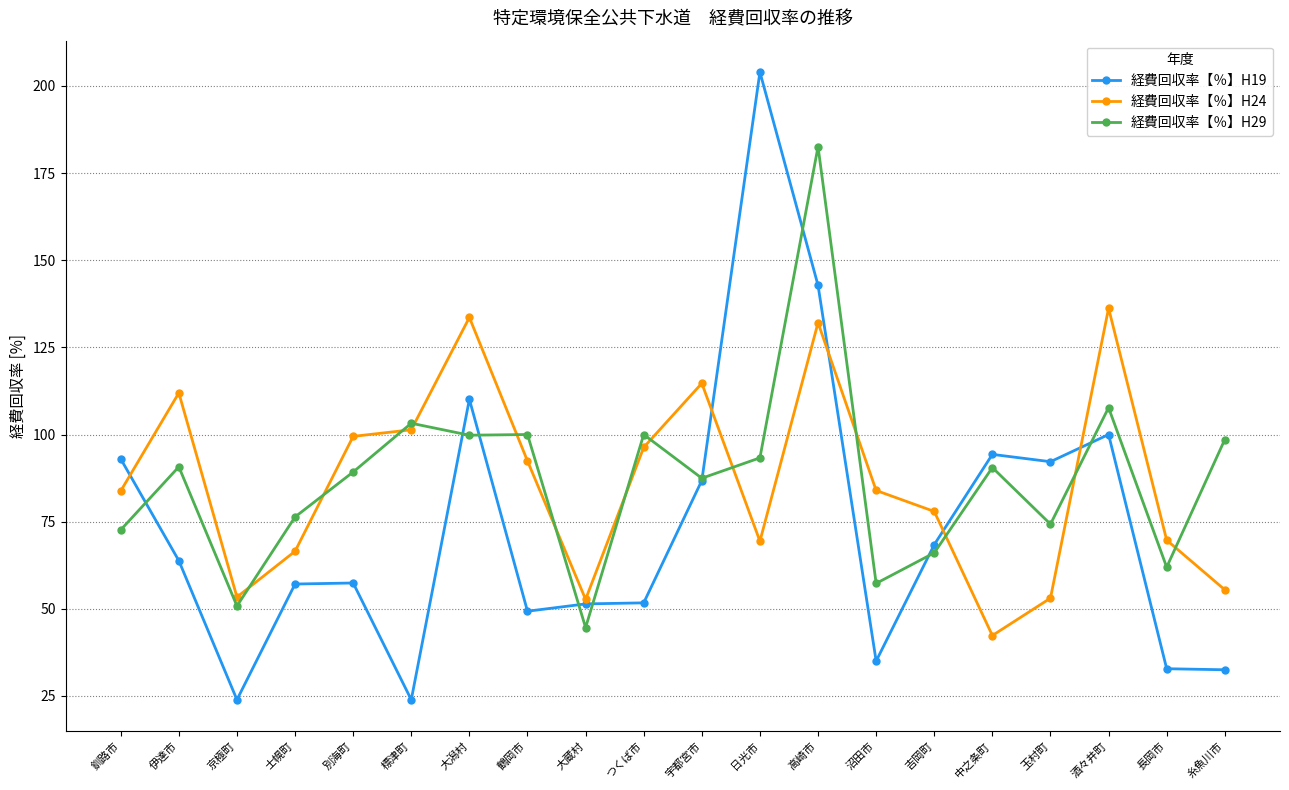

Where is 経費回収率【％】H19 nearest to the value 113?

大潟村